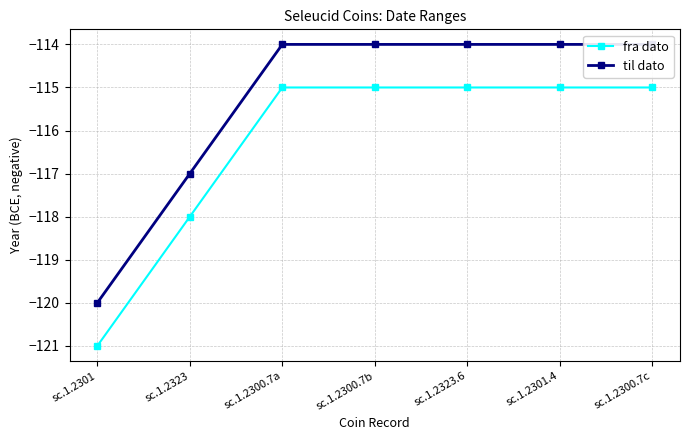

Reading left to right, list all the values displayed in this chart.

fra dato: sc.1.2301=-121	sc.1.2323=-118	sc.1.2300.7a=-115	sc.1.2300.7b=-115	sc.1.2323.6=-115	sc.1.2301.4=-115	sc.1.2300.7c=-115
til dato: sc.1.2301=-120	sc.1.2323=-117	sc.1.2300.7a=-114	sc.1.2300.7b=-114	sc.1.2323.6=-114	sc.1.2301.4=-114	sc.1.2300.7c=-114